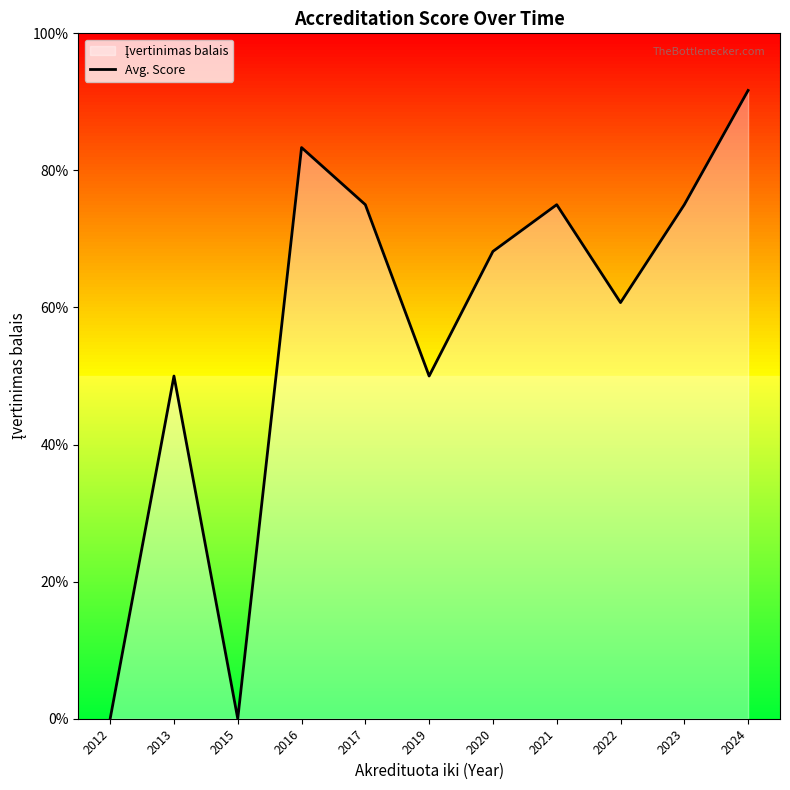

What is the change in value from 2012 to 2024?

+0.9